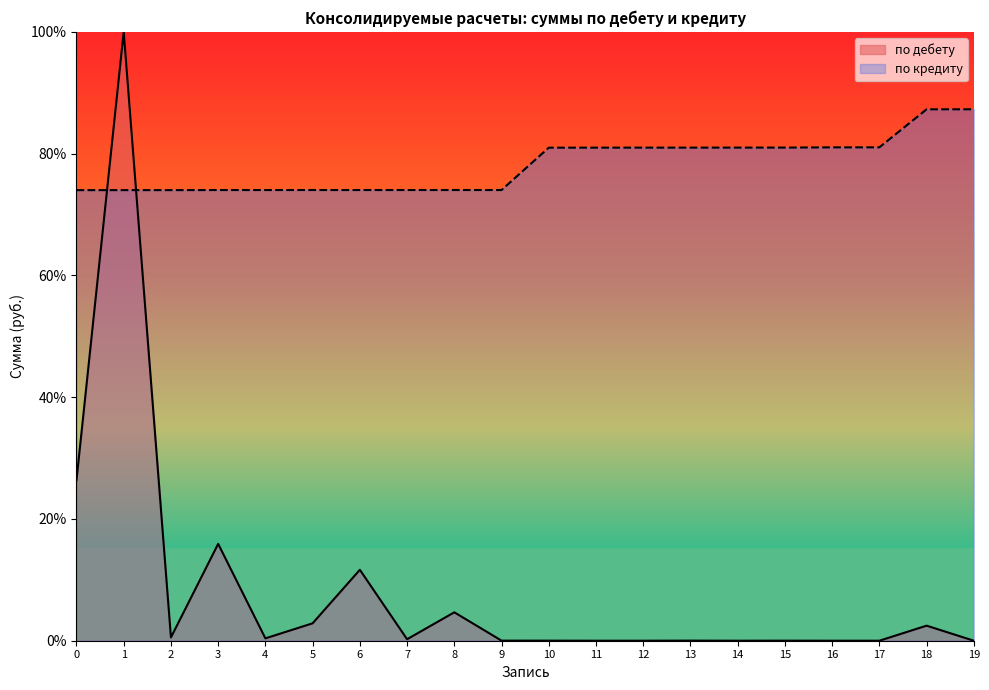

At 2, list the series in order from smallest to largest.

по дебету, по кредиту